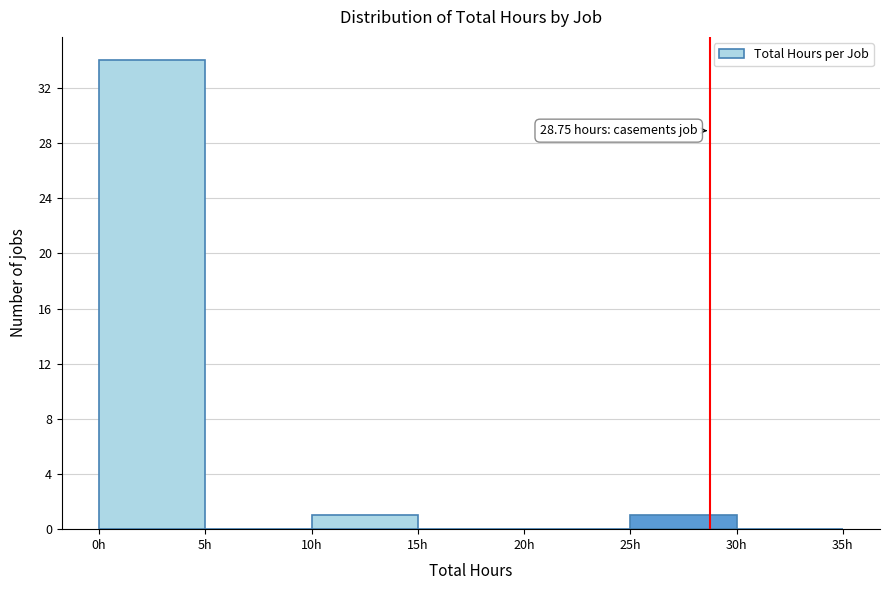

Over which range of the x-axis is the bar tallest?

0 to 5